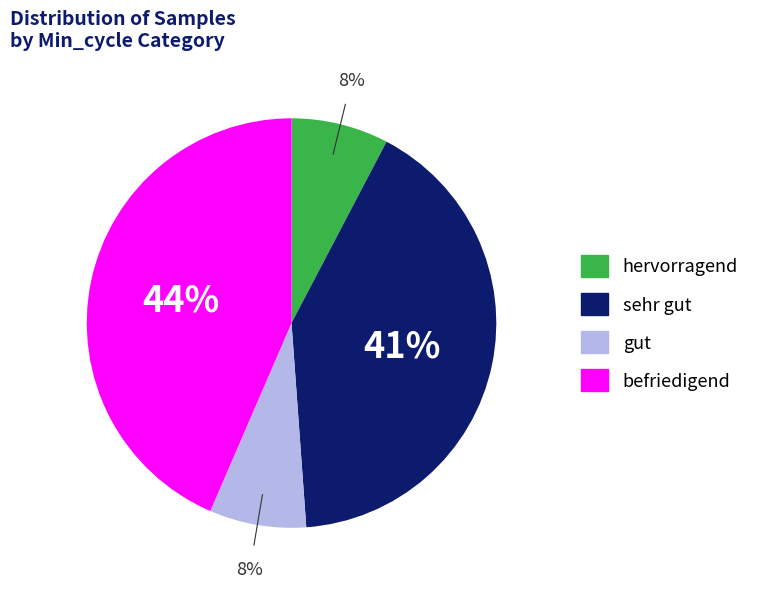

Do hervorragend and sehr gut together represent more than half of the pie?

No